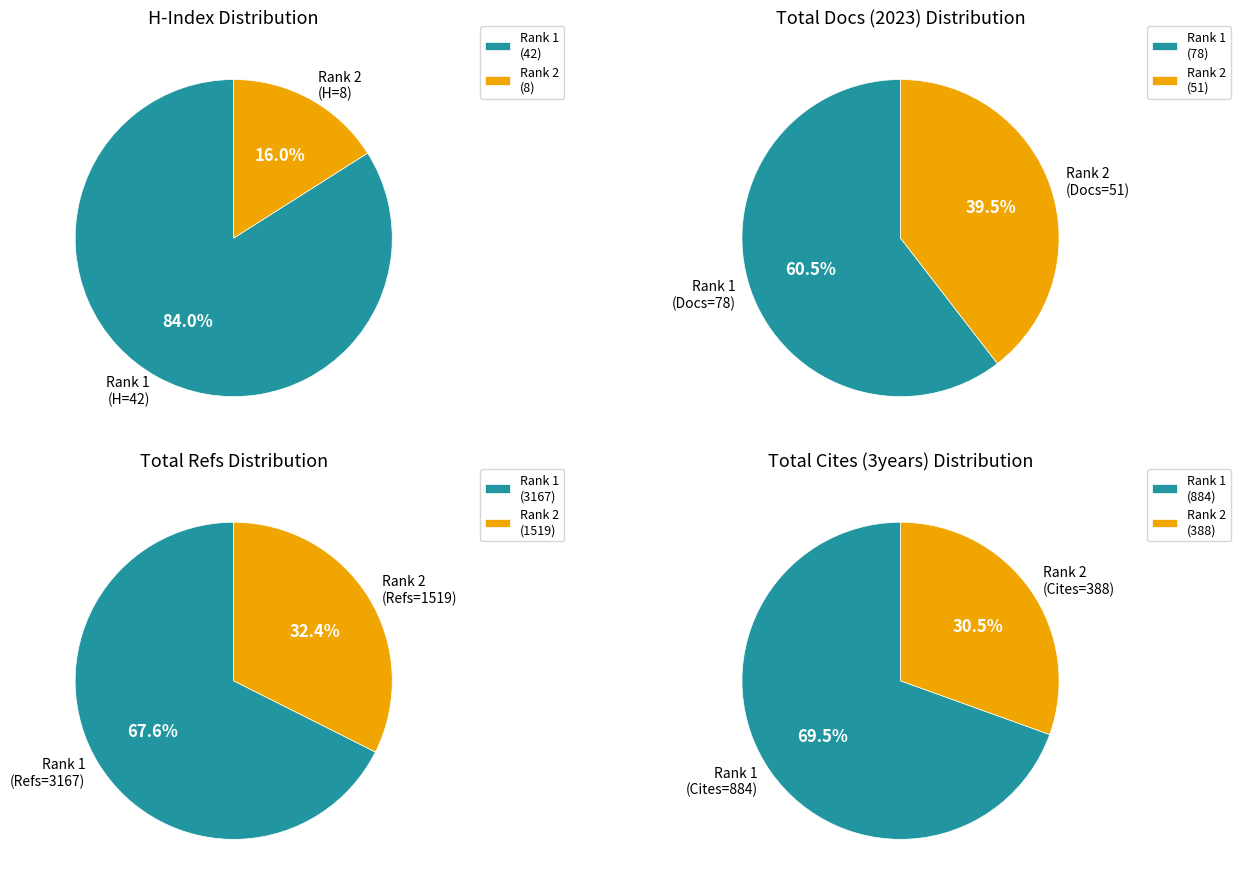

Which category accounts for the majority?

Turkish Journal of Electrical Engineering (Rank 1)